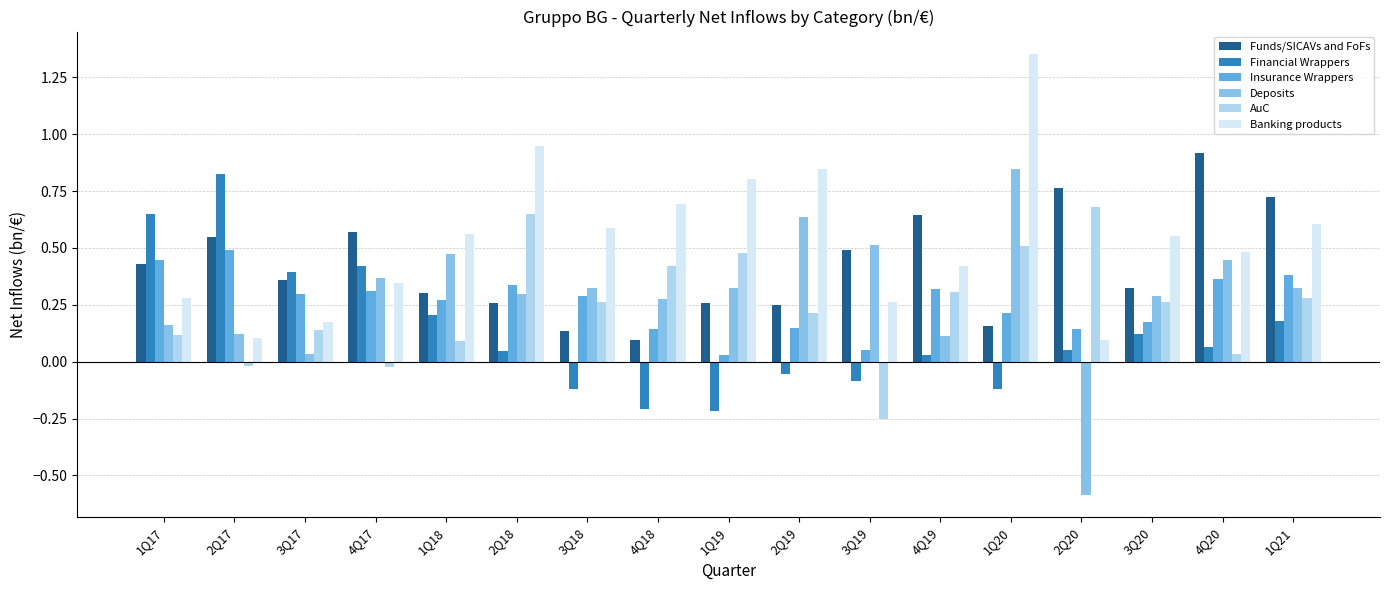

What is the sum of all Deposits values?

5.0